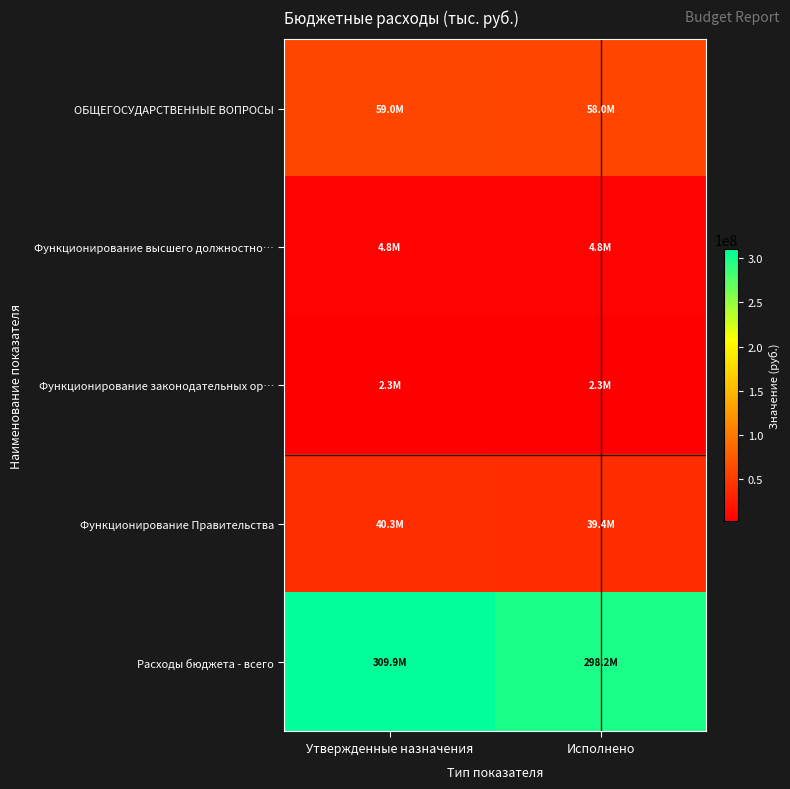

Reading right to left, extract all data points from this chart.

ОБЩЕГОСУДАРСТВЕННЫЕ ВОПРОСЫ: Исполнено=57976050.6	Утвержденные назначения=58958273.2
Функционирование высшего должностно…: Исполнено=4817736.1	Утвержденные назначения=4837596.5
Функционирование законодательных ор…: Исполнено=2287665.3	Утвержденные назначения=2336662.7
Функционирование Правительства: Исполнено=39402789.2	Утвержденные назначения=40284891.4
Расходы бюджета - всего: Исполнено=298240574.1	Утвержденные назначения=309884364.5